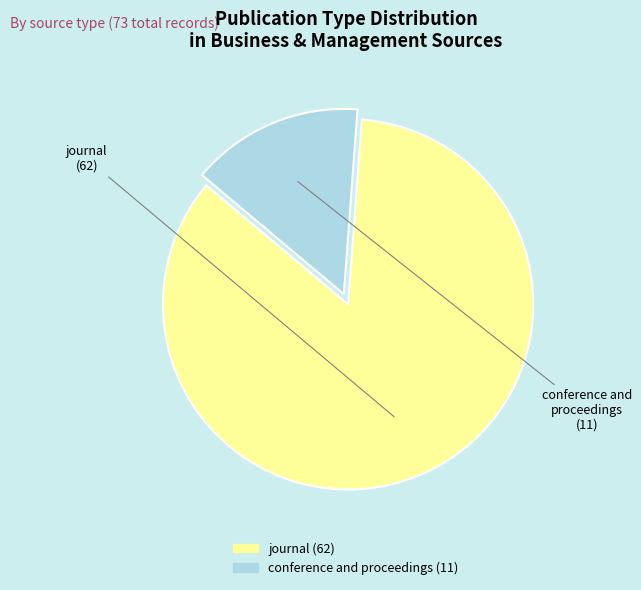

Approximately how many times larger is the value at journal compared to conference and proceedings?

5.6